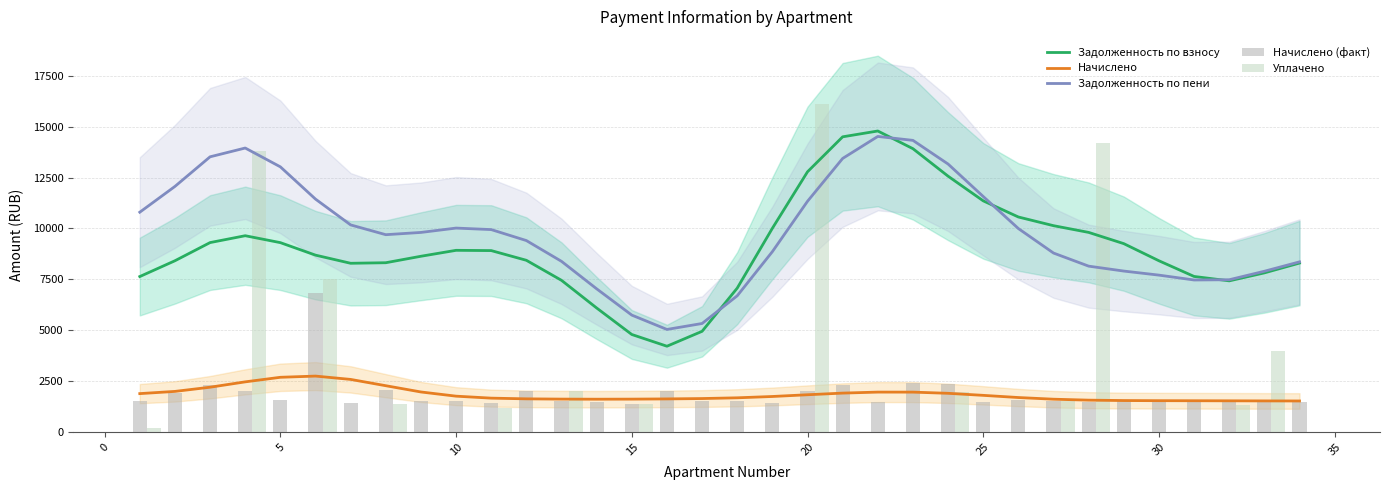

What is the value of the Задолженность по пени bar at the 18th from the left?

6694.5